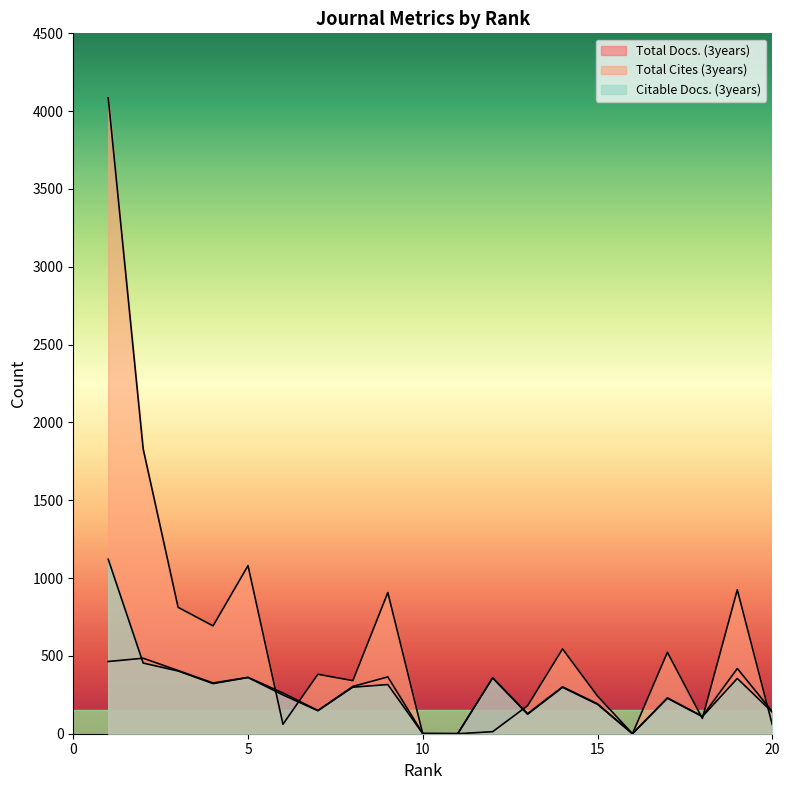

Which series has the largest range (max minus min)?

Total Cites (3years)